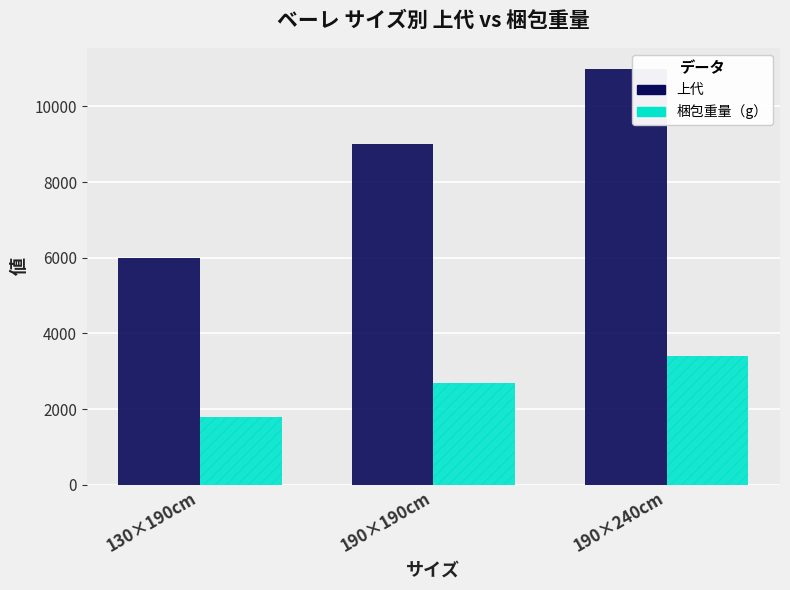

Reading left to right, extract all data points from this chart.

上代: 130×190cm=6000	190×190cm=9000	190×240cm=11000
梱包重量（g）: 130×190cm=1800	190×190cm=2700	190×240cm=3400